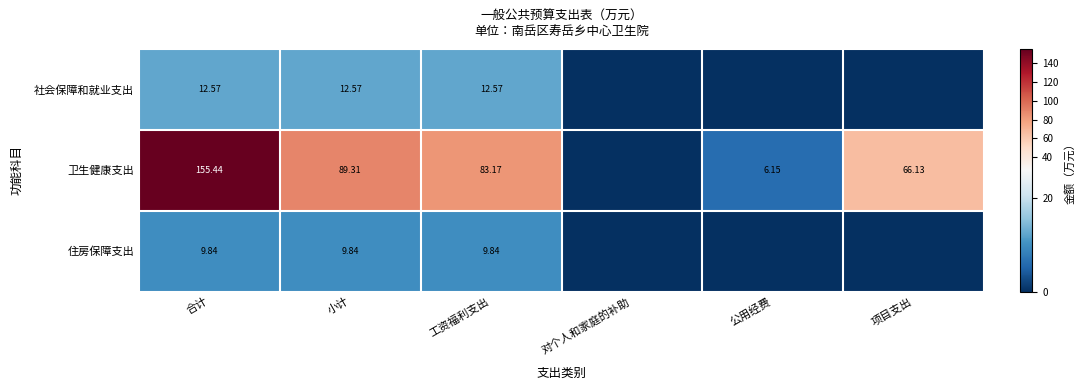

Rank the series at 小计 from highest to lowest value.

卫生健康支出, 社会保障和就业支出, 住房保障支出